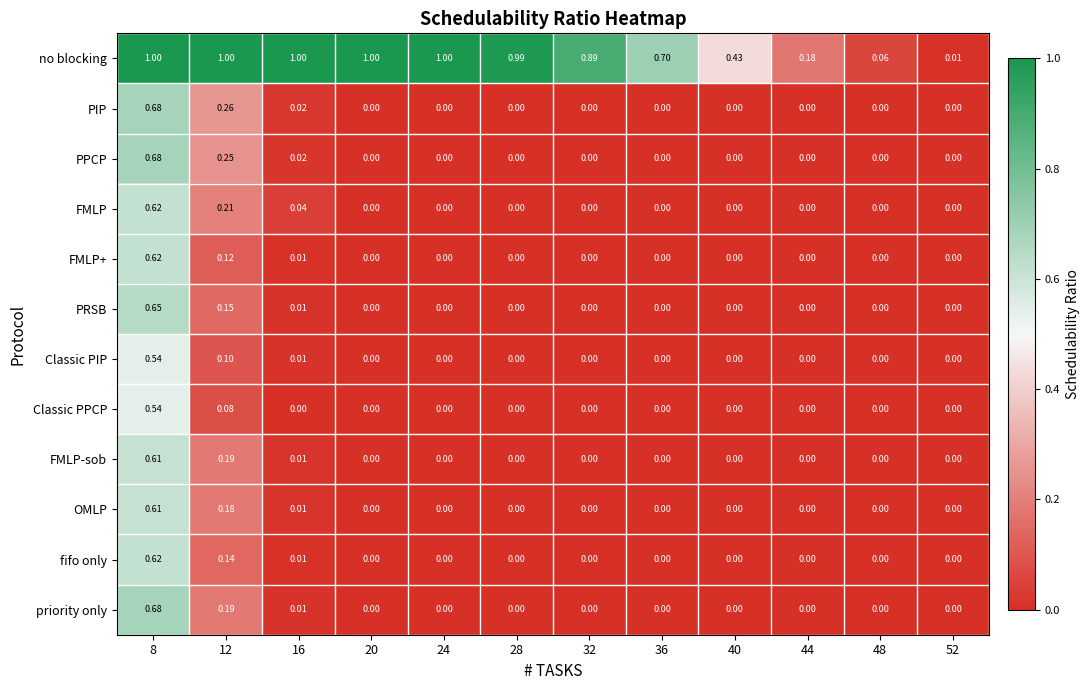

Is the value of fifo only at 48 greater than the value of no blocking at 28?

No